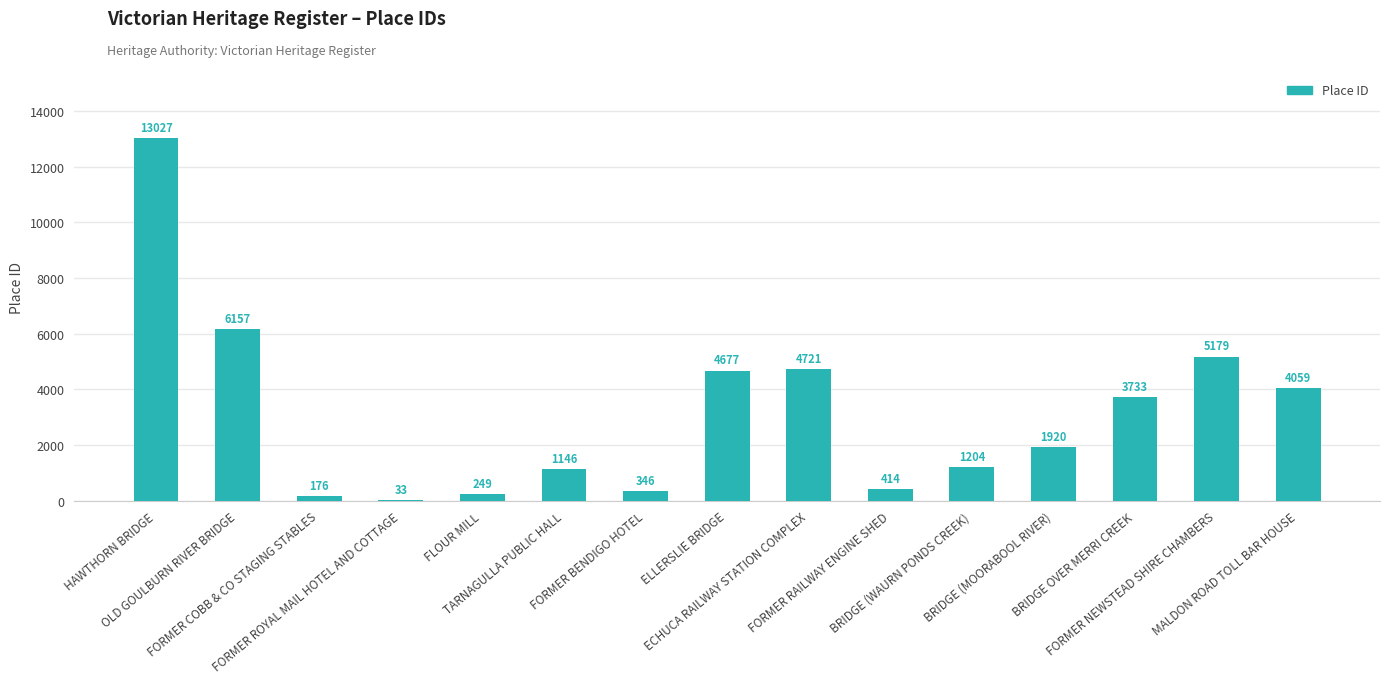

Between ELLERSLIE BRIDGE and FORMER NEWSTEAD SHIRE CHAMBERS, which is larger?

FORMER NEWSTEAD SHIRE CHAMBERS